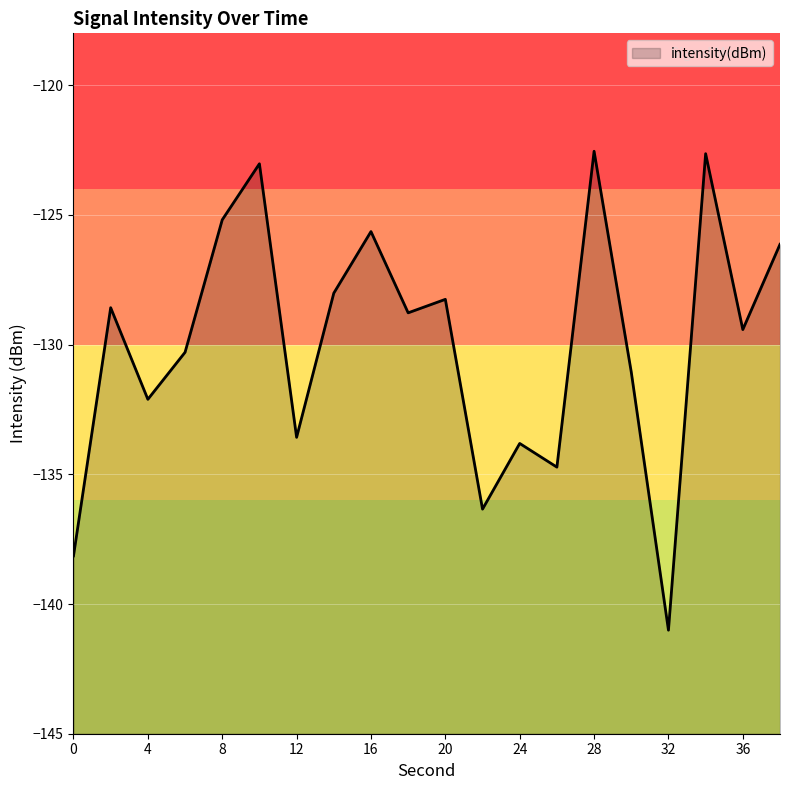

Count the number of values greater than -128.

6